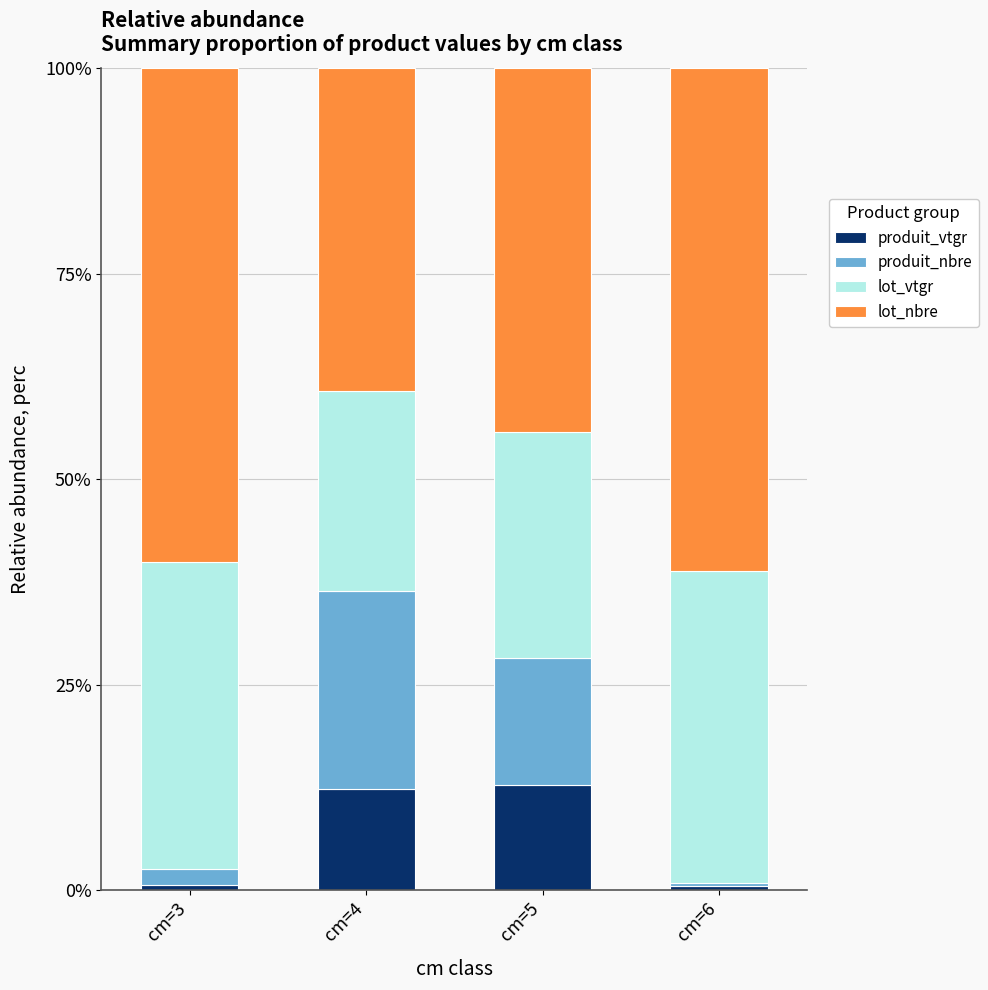

What is the maximum value for produit_vtgr?

12.8